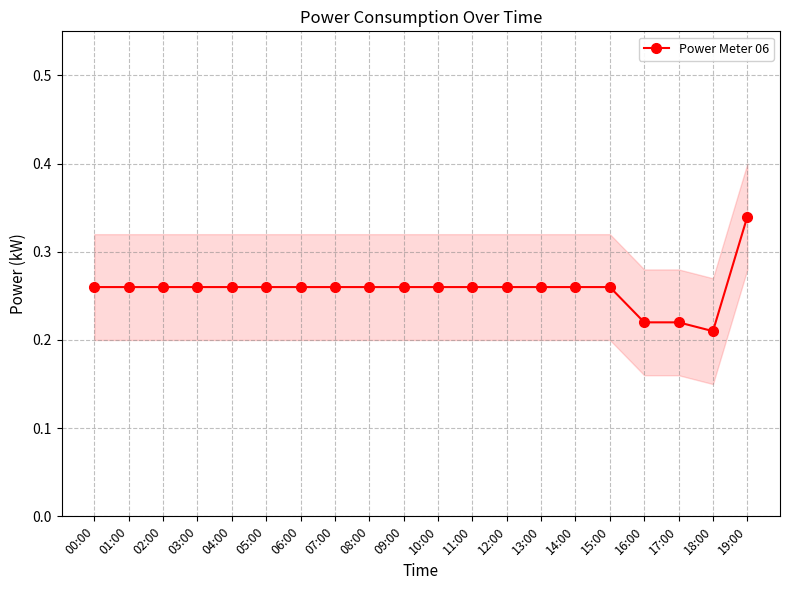

True or false: the data shows 0.3 at 15:00.

True